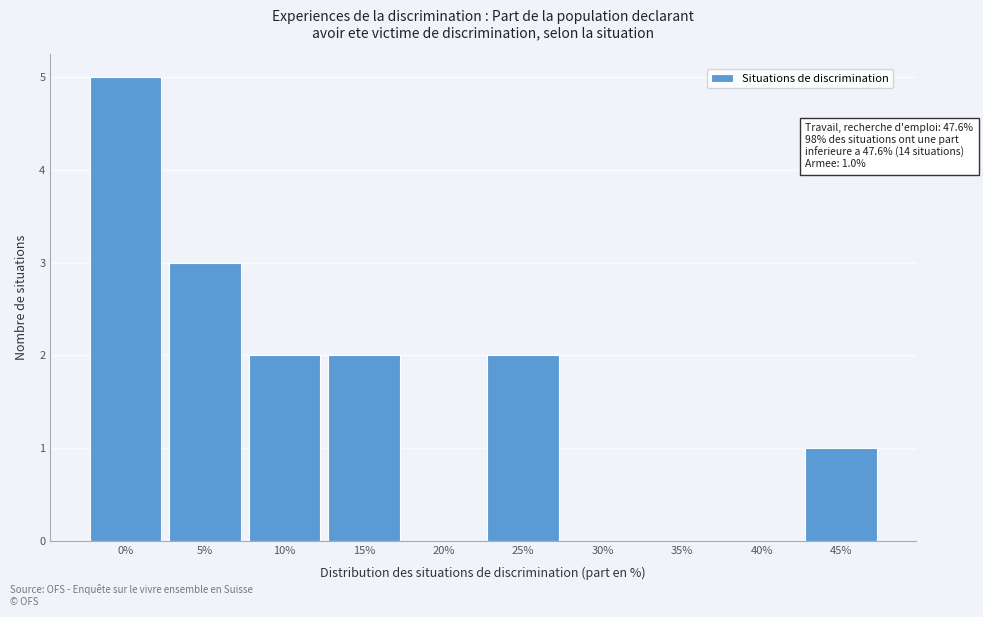

Reading left to right, transcribe all the data shown in this chart.

0%=5	5%=3	10%=2	15%=2	20%=0	25%=2	30%=0	35%=0	40%=0	45%=1